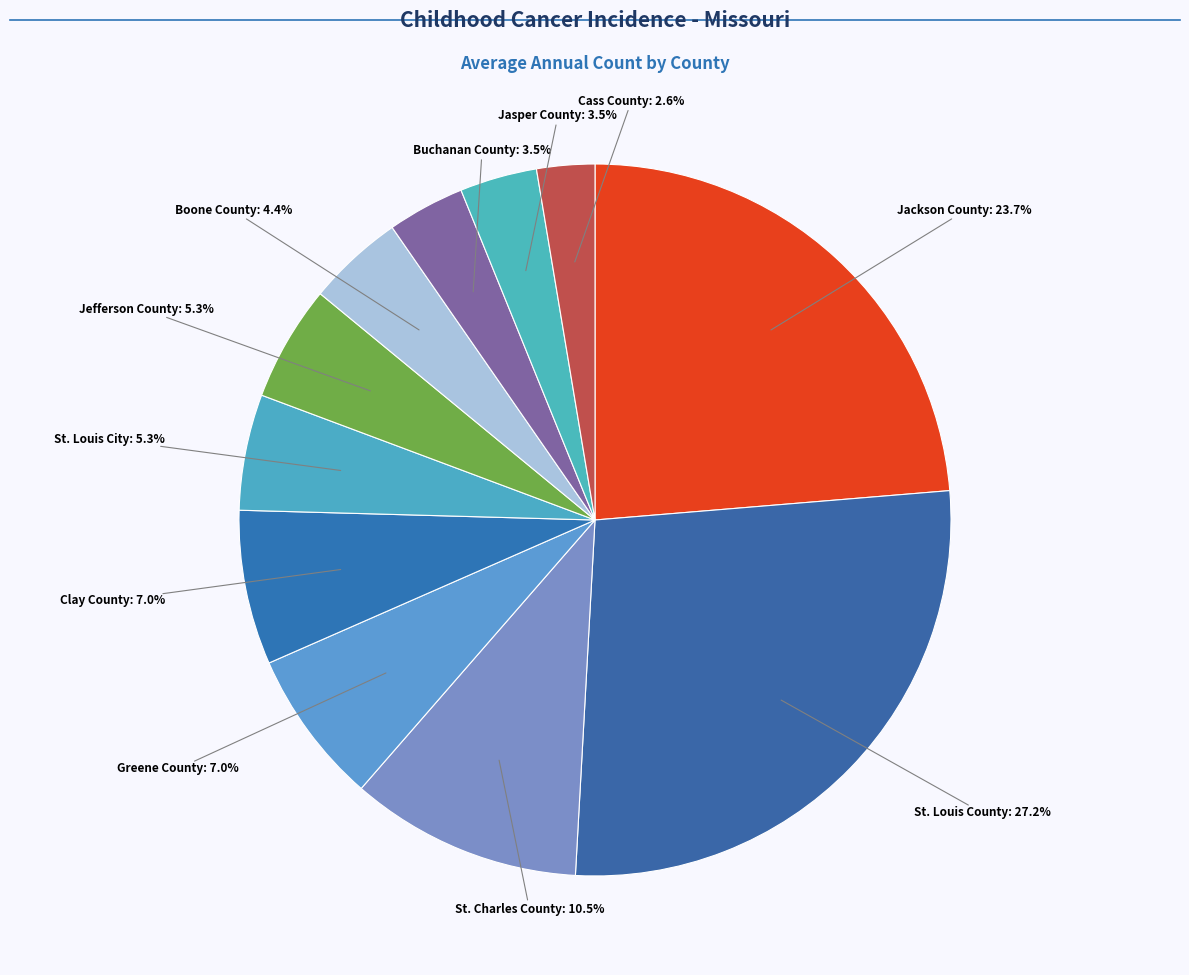

What is the total percentage of Jefferson County and St. Charles County?

15.8%